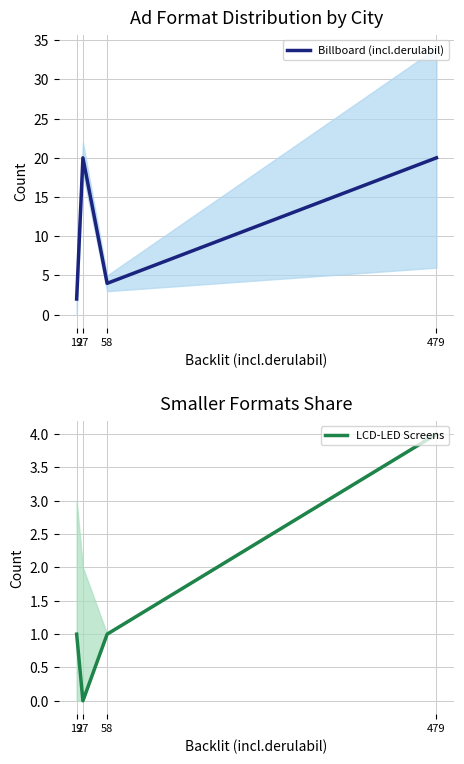

Which series has the largest total across all categories?

Billboard (incl.derulabil)